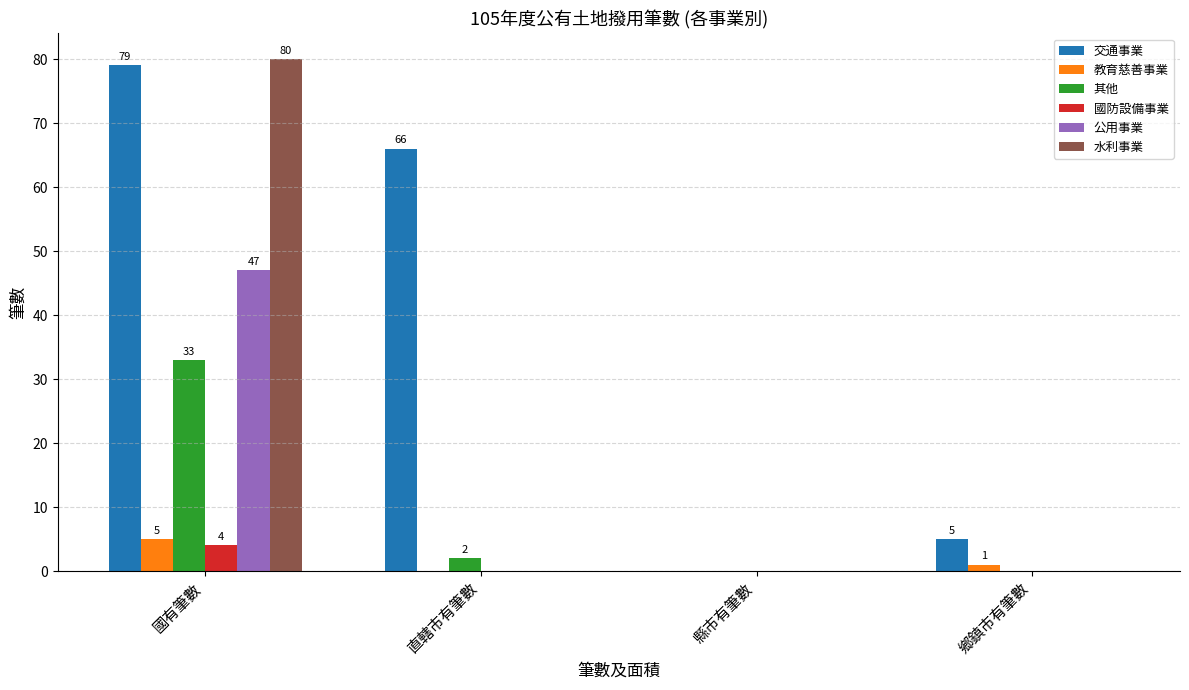

Which category has the highest value in the 水利事業 series?

國有筆數